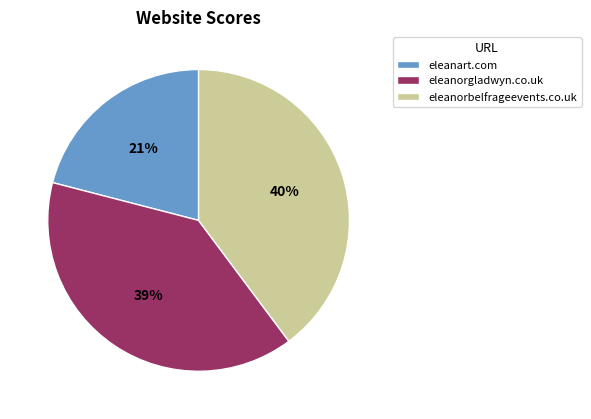

Is it true that eleanart.com is 21% of the pie?

True